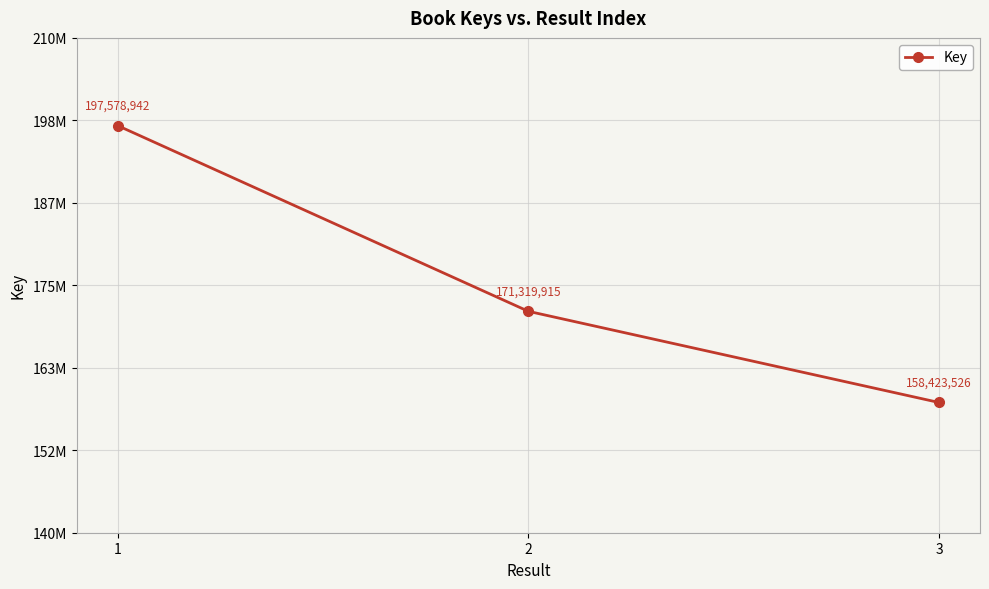

Reading left to right, what are all the values shown in this chart?

197578942	171319915	158423526